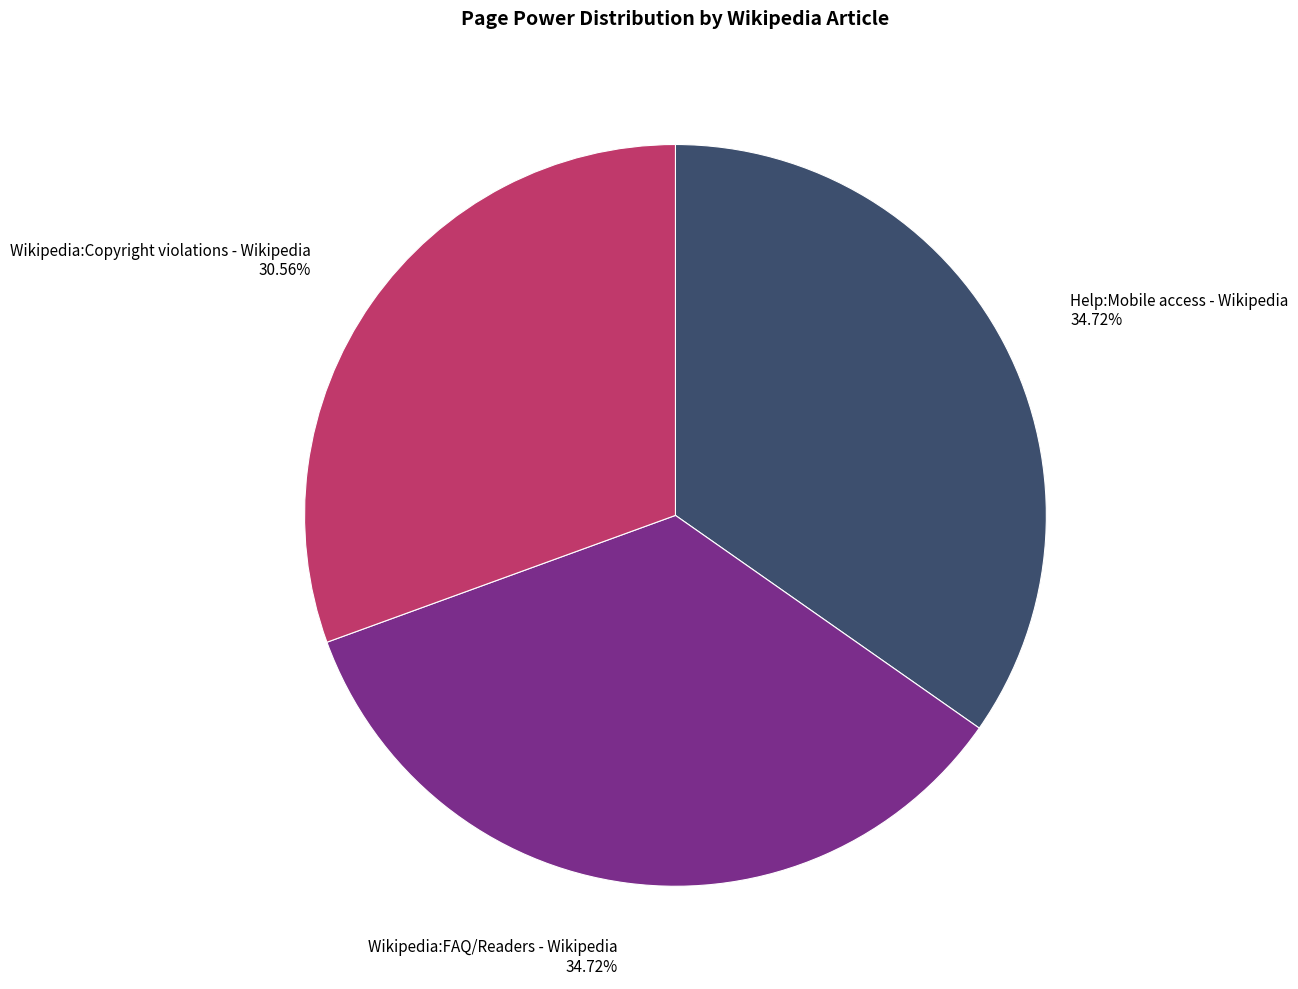

How many slices are in this pie chart?

3